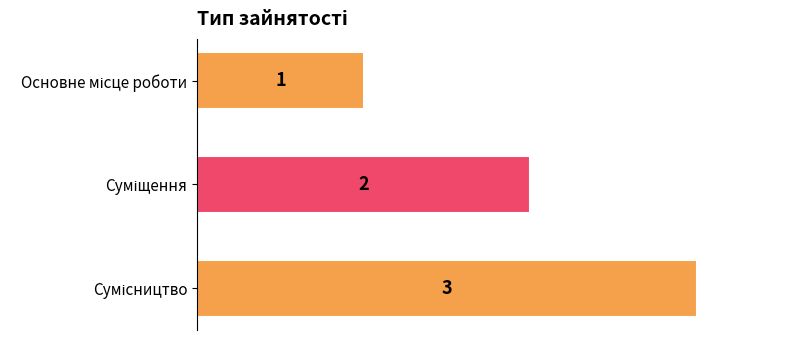

What is the greatest value displayed?

3